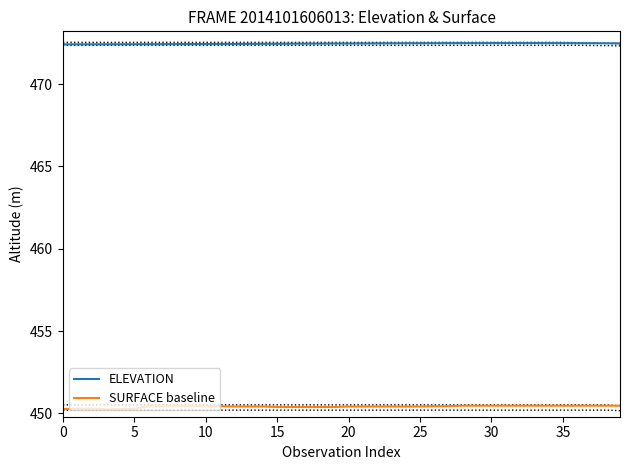

Rank the series at 10 from highest to lowest value.

ELEVATION, SURFACE baseline